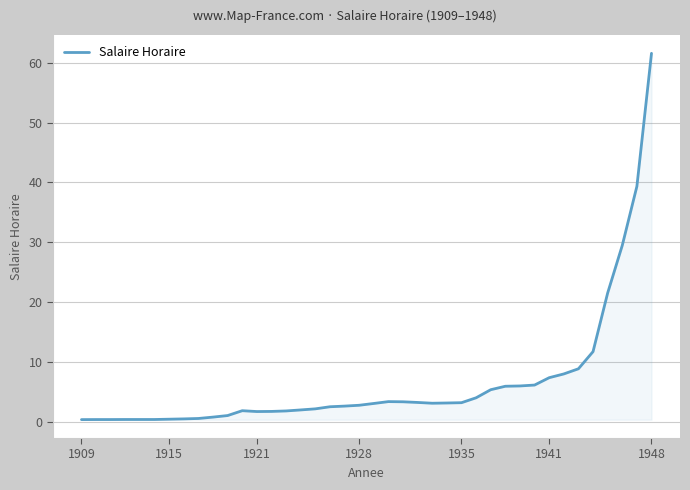

How many lines are shown in the chart?

1